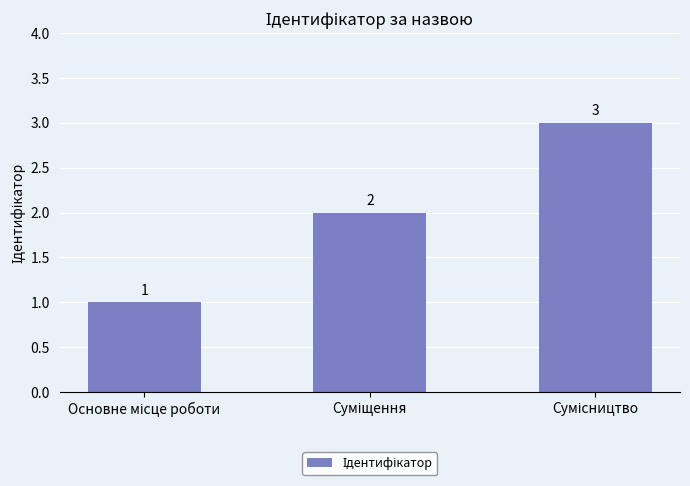

What is the greatest value displayed?

3